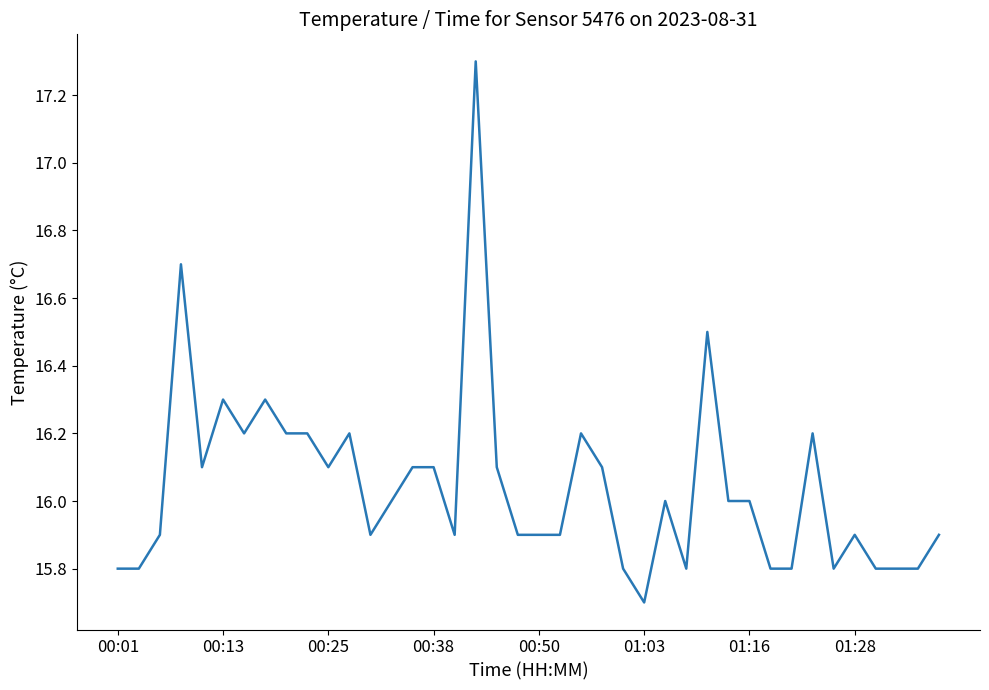

Reading left to right, transcribe all the data shown in this chart.

15.8	15.8	15.9	16.7	16.1	16.3	16.2	16.3	16.2	16.2	16.1	16.2	15.9	16.0	16.1	16.1	15.9	17.3	16.1	15.9	15.9	15.9	16.2	16.1	15.8	15.7	16.0	15.8	16.5	16.0	16.0	15.8	15.8	16.2	15.8	15.9	15.8	15.8	15.8	15.9